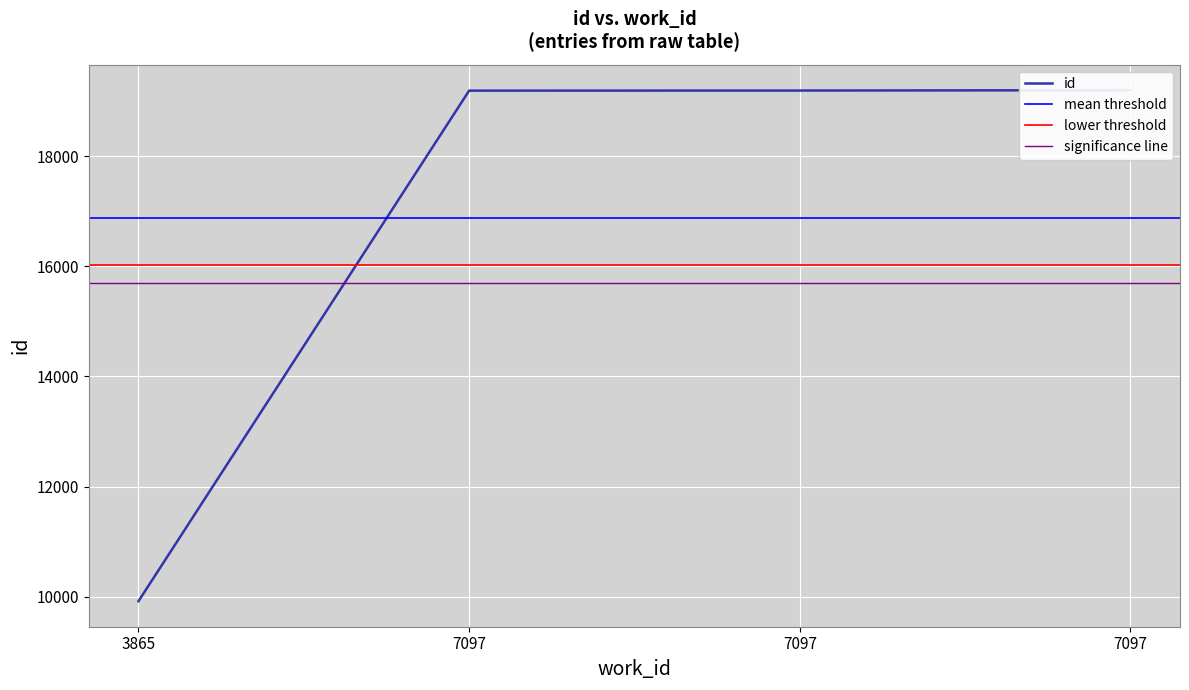

Count the number of values greater than 19191.

1